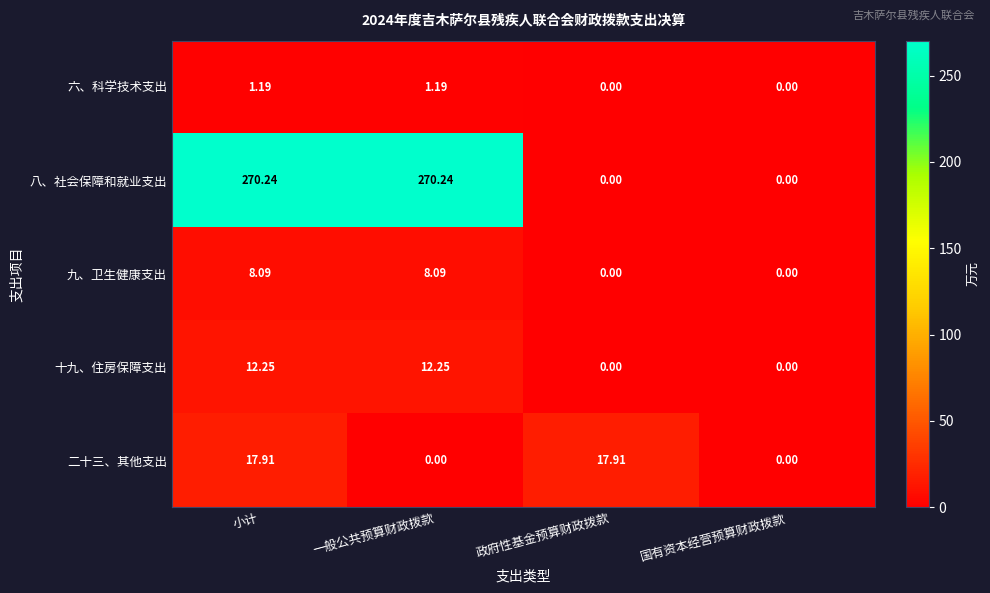

What is the greatest value displayed?

270.2